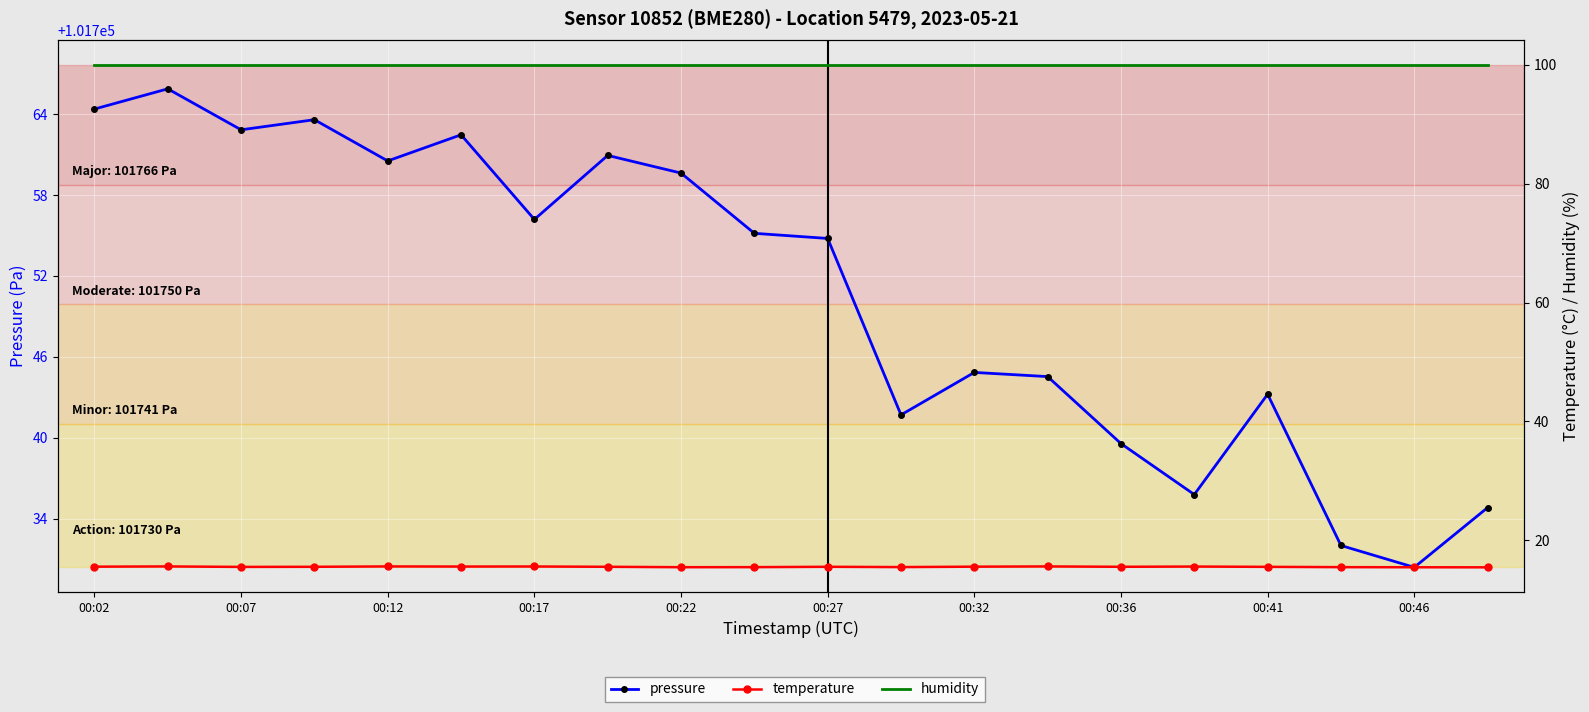

Which has a higher value, 12 or 00:07?

00:07